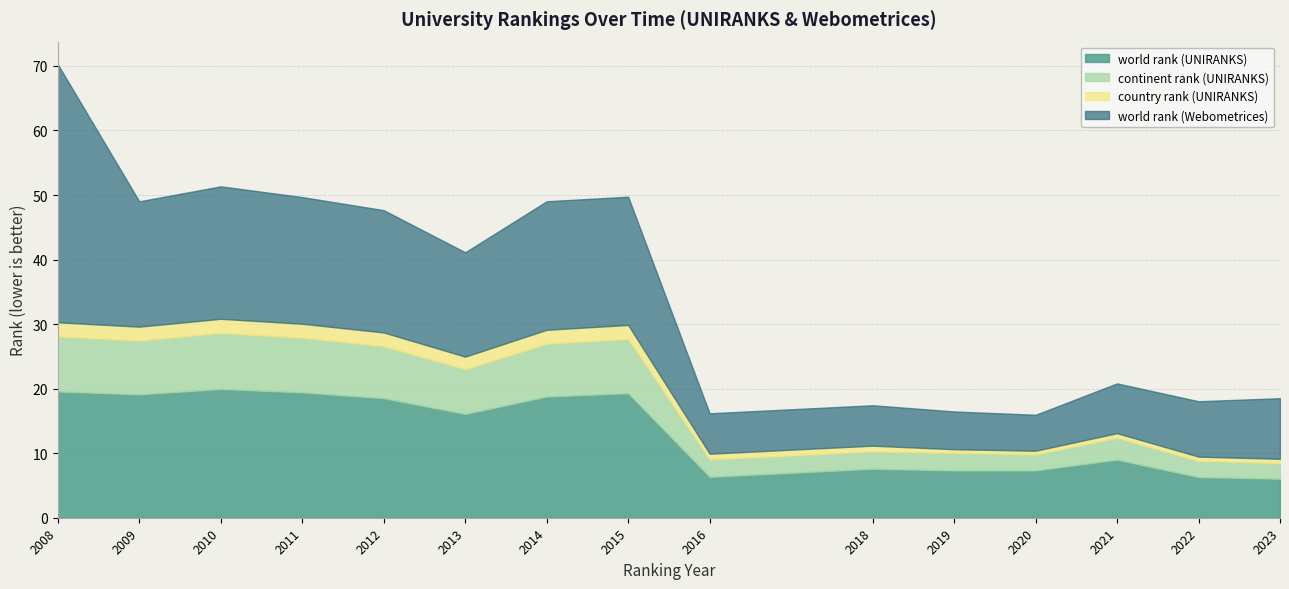

What are all the series names shown in the legend?

world rank (UNIRANKS), continent rank (UNIRANKS), country rank (UNIRANKS), world rank (Webometrices)